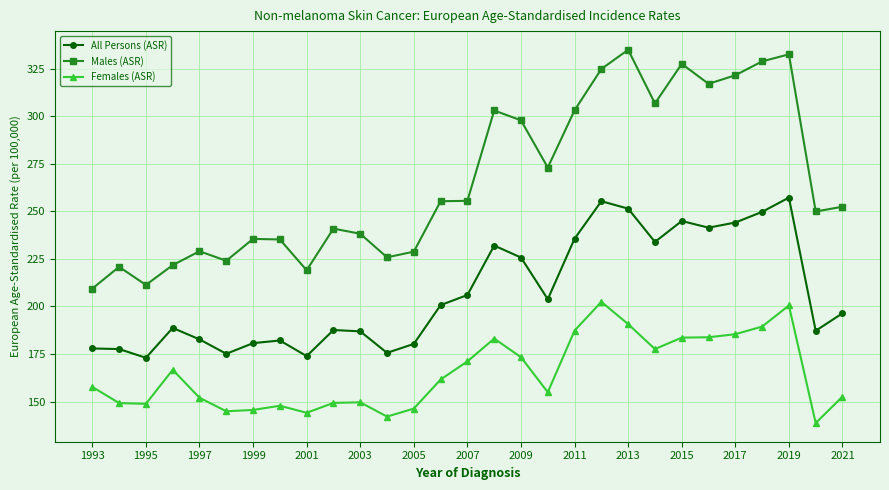

List the series in order of their overall mean, highest first.

Males (ASR), All Persons (ASR), Females (ASR)